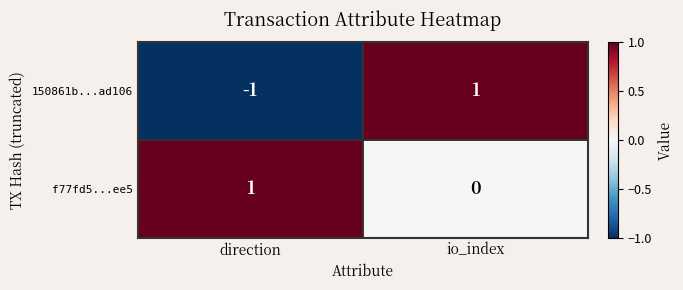

Where is f77fd5...ee5 nearest to the value 0?

io_index